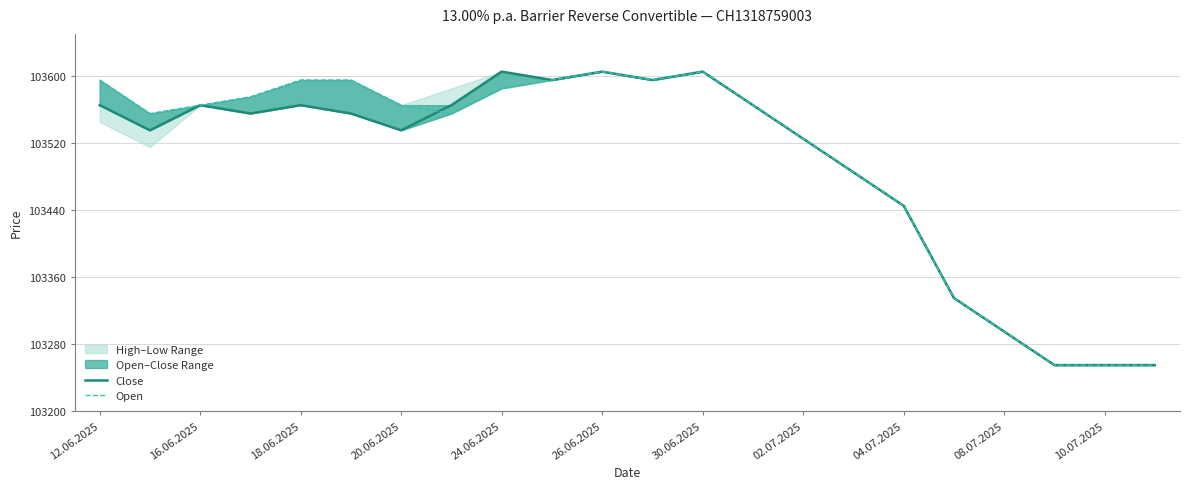

Is it true that Open equals 158149 at 08.07.2025?

False